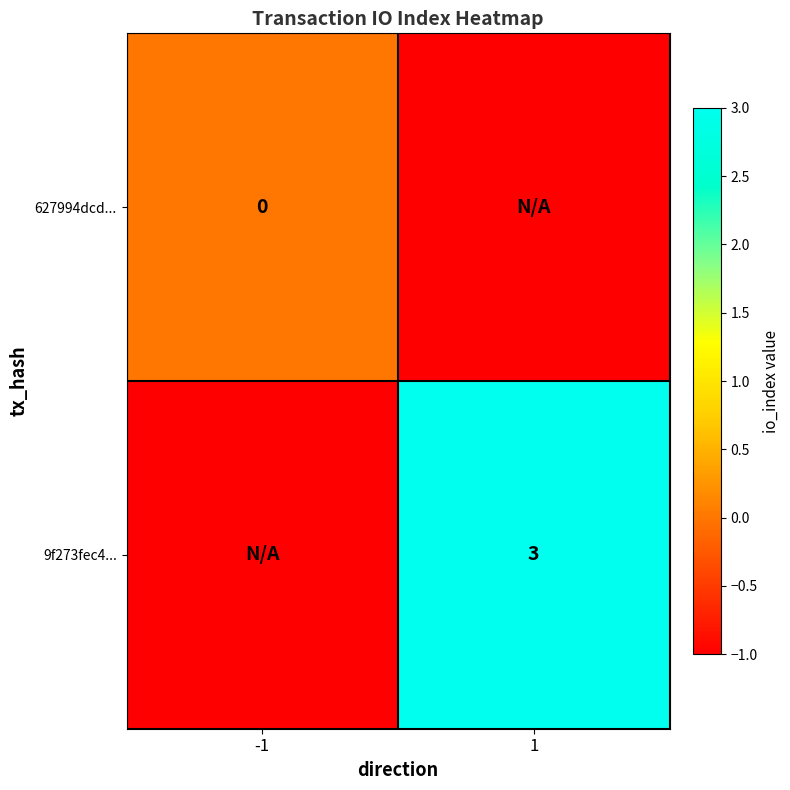

How many values in the 627994dcd... series are below 0?

1